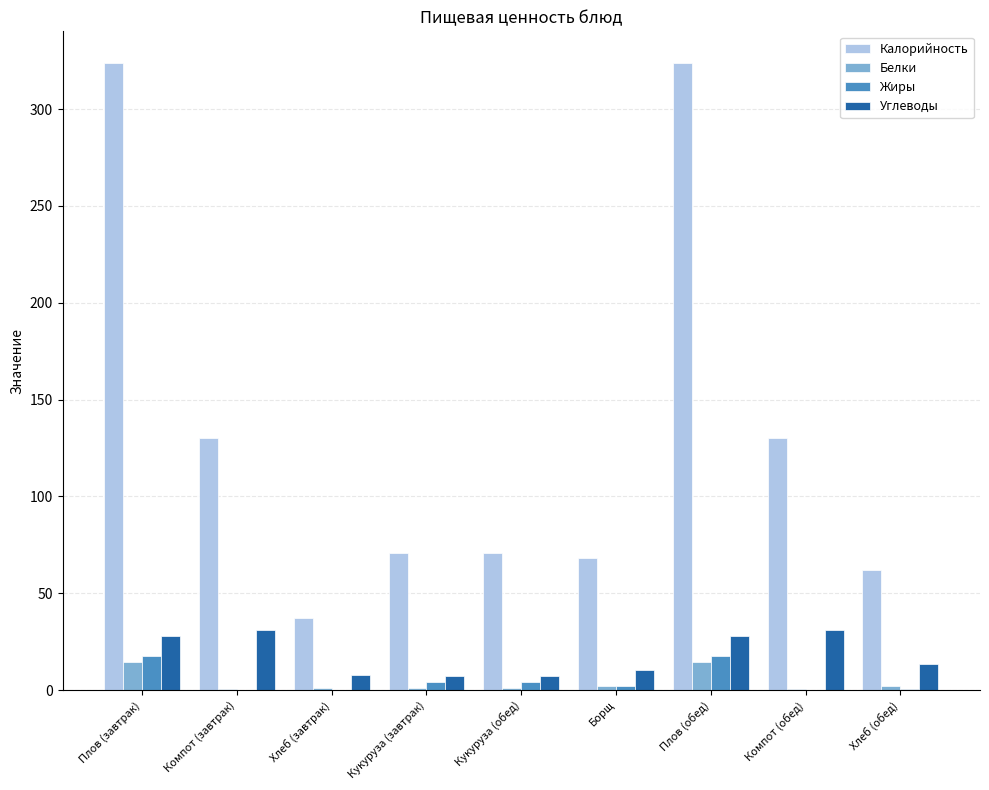

Is it true that Углеводы equals 7.5 at Кукуруза (завтрак)?

True